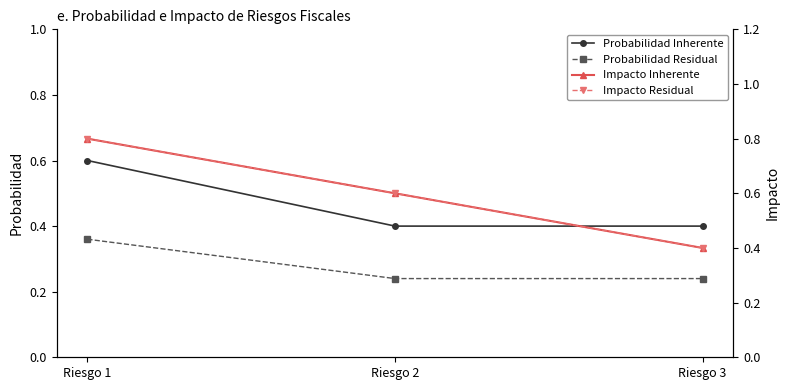

What is the difference between the highest and lowest values at Riesgo 1?

0.4